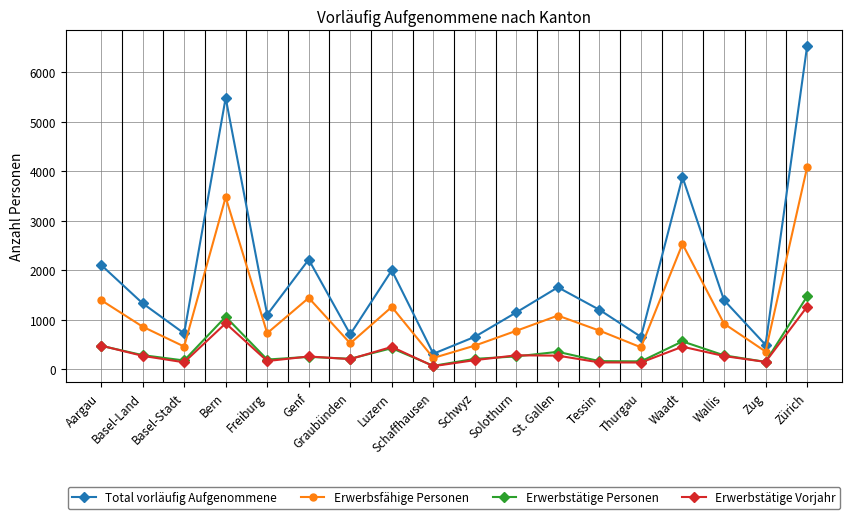

At which category is the sum across all series the highest?

Zürich